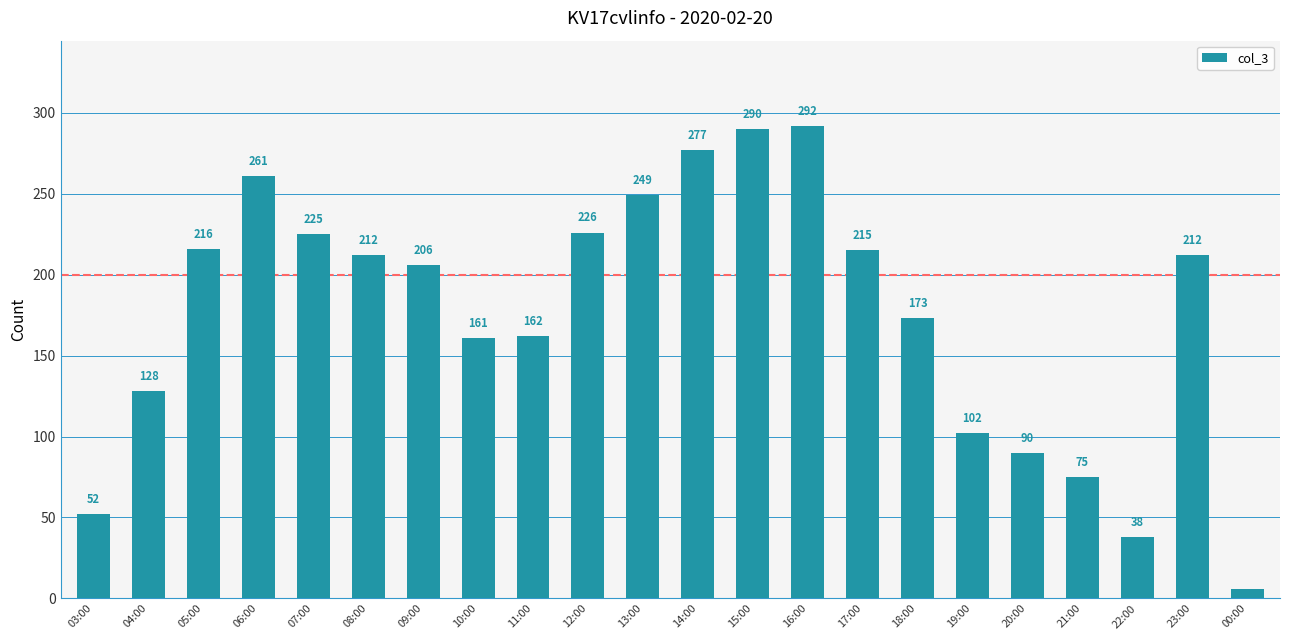

What is the change in value from 13:00 to 23:00?

-37